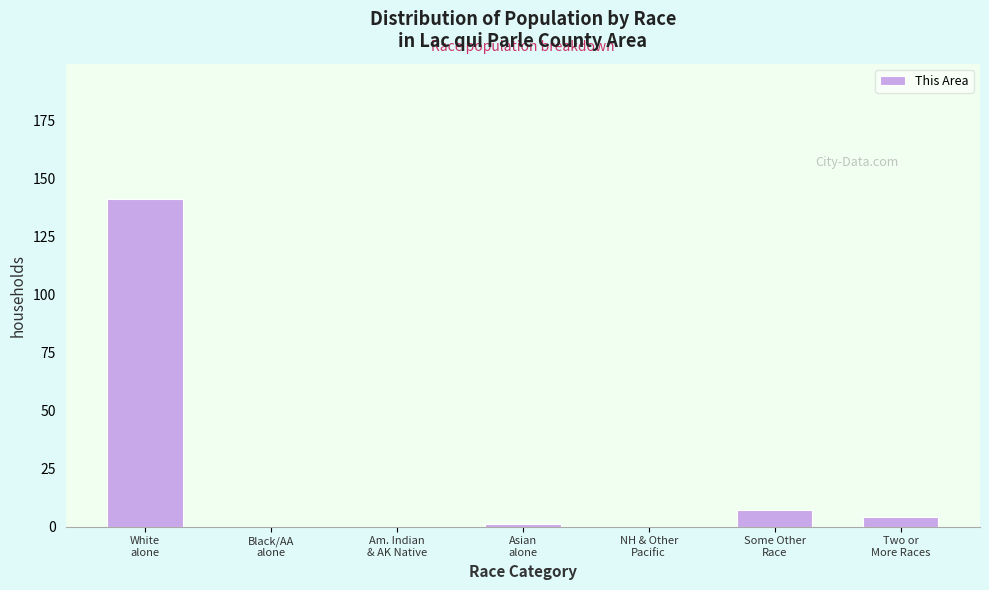

What is the sum of all values?

153